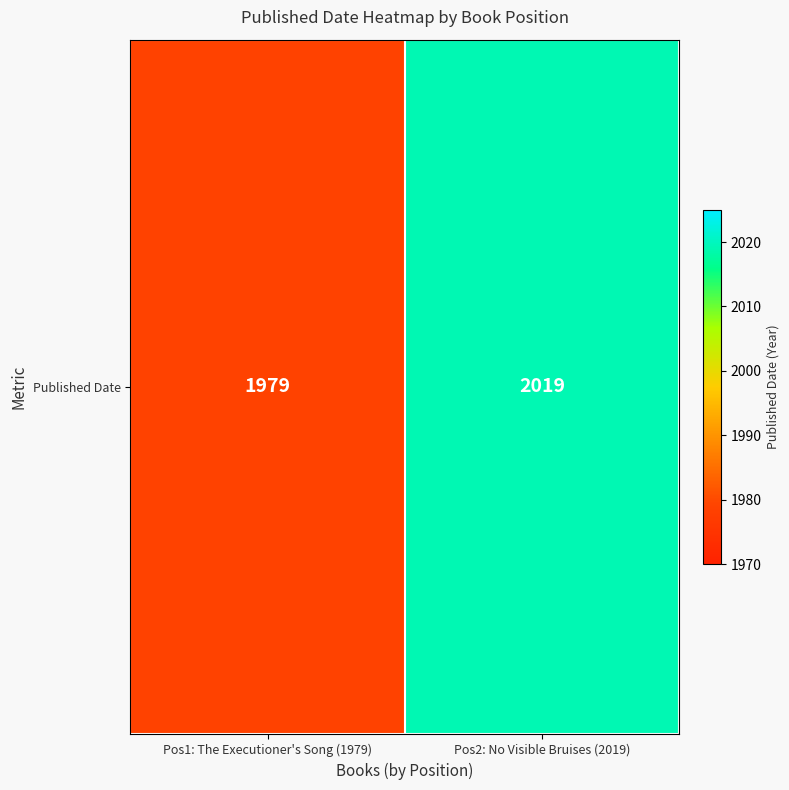

The chart shows a value of 1979 at Pos1: The Executioner's Song (1979). True or false?

True